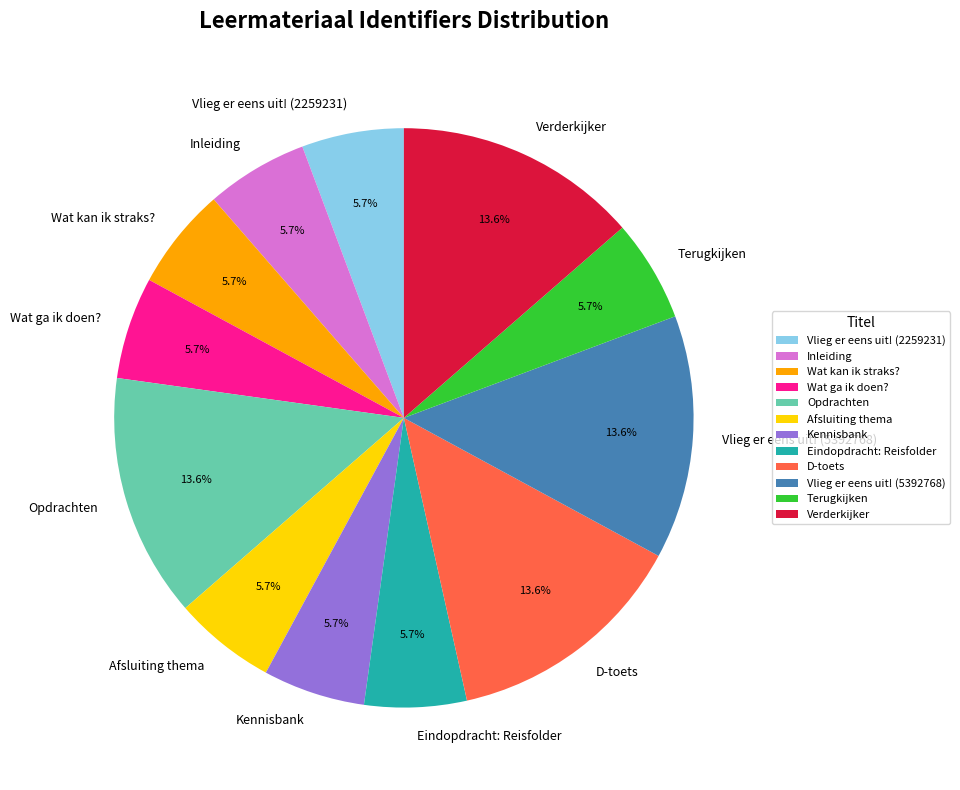

What is the total percentage of D-toets and Opdrachten?

27.2%